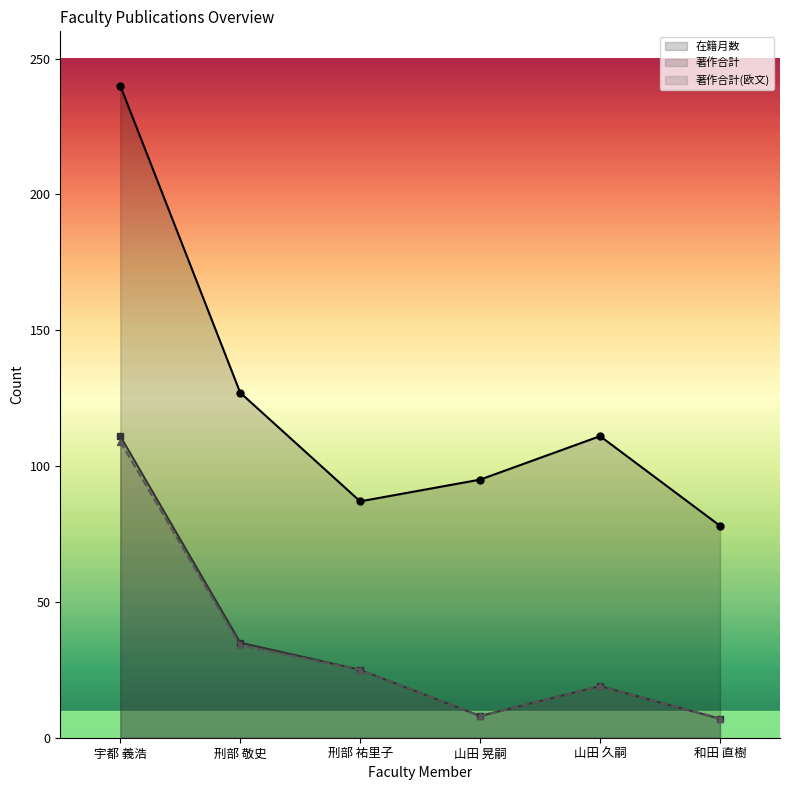

What is the sum of the 著作合計 values at 刑部 敬史 and 宇都 義浩?

146